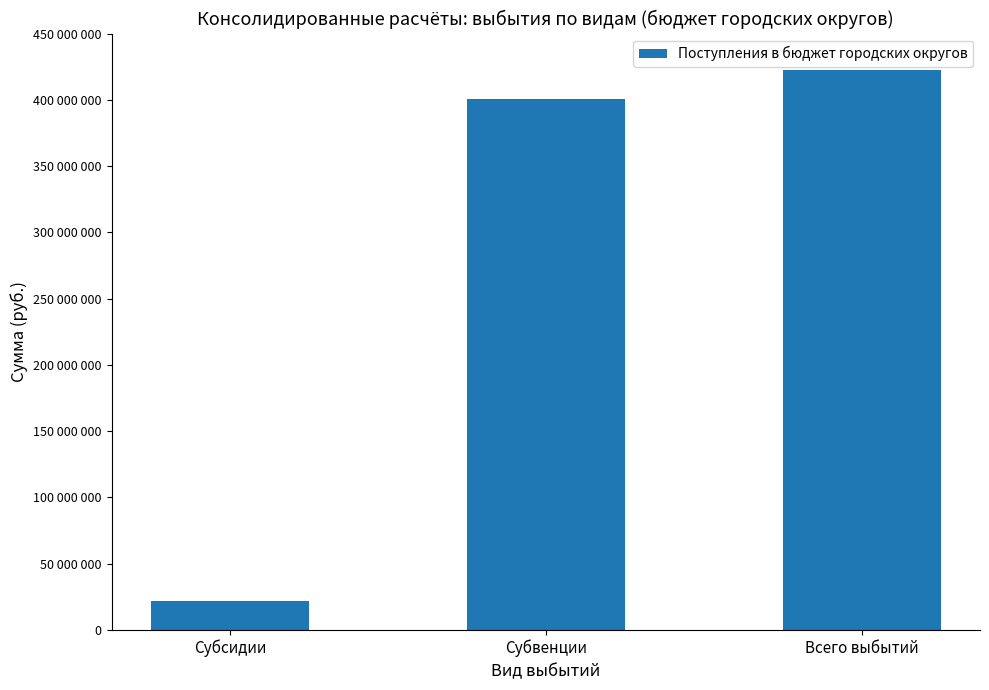

At which label does the data first exceed 400332987?

Субвенции